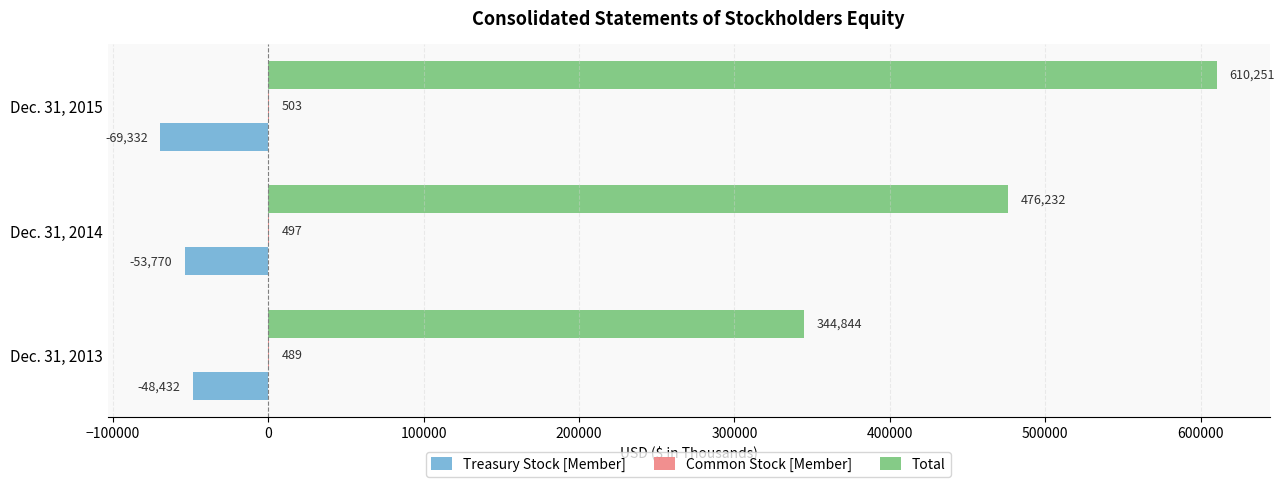

Between Dec. 31, 2013 and Dec. 31, 2014, which series saw the biggest shift?

Total